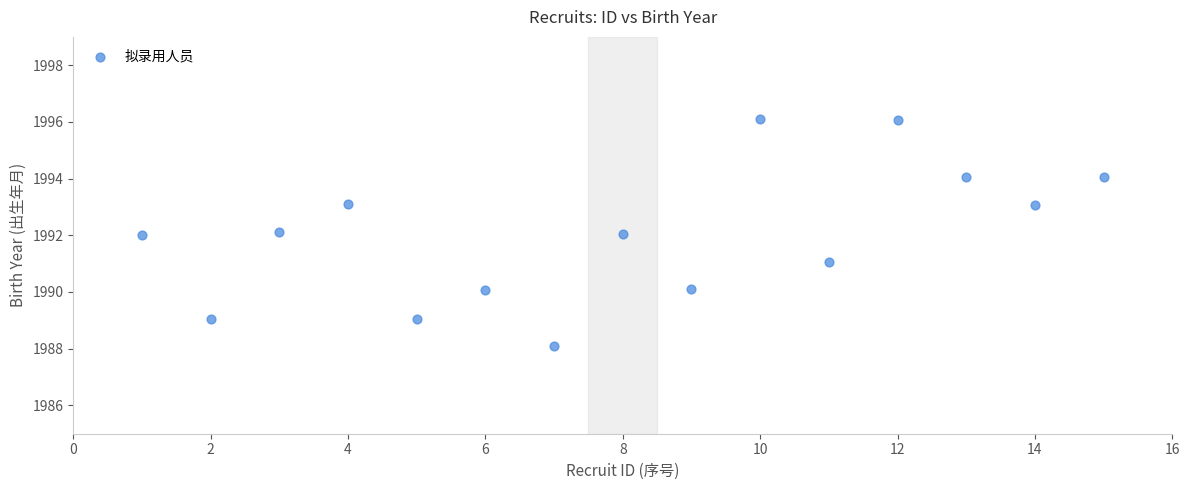

What is the range of Y values (max minus min)?

8.0